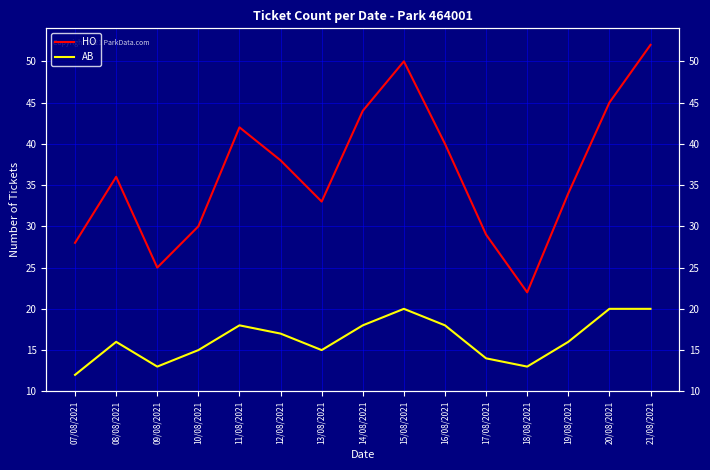

How many lines are shown in the chart?

2